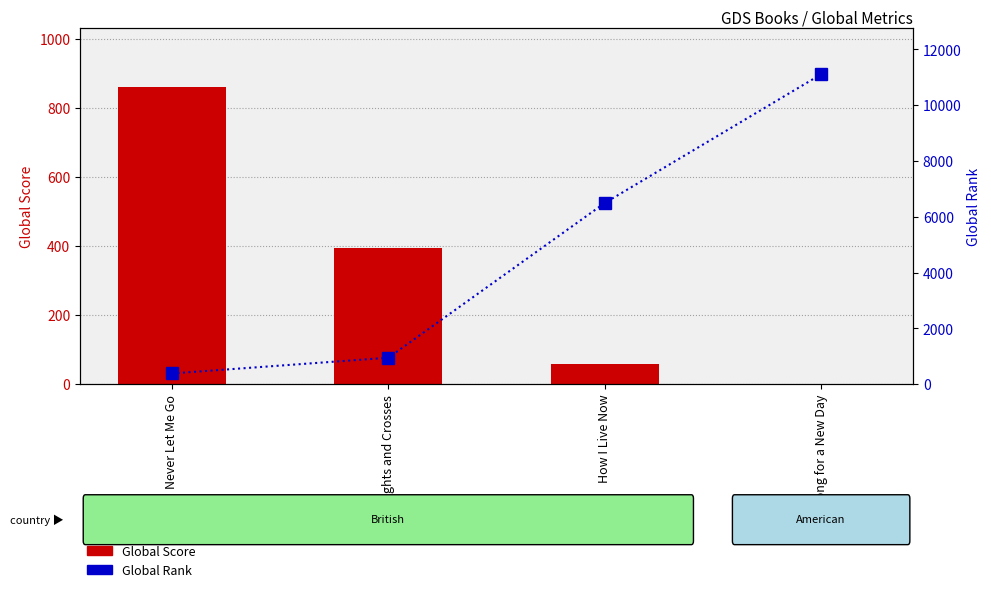

Reading right to left, what are all the values shown in this chart?

Global Score: A Song for a New Day=2	How I Live Now=58	Noughts and Crosses=394	Never Let Me Go=860
Global Rank: A Song for a New Day=11104	How I Live Now=6493	Noughts and Crosses=950	Never Let Me Go=387